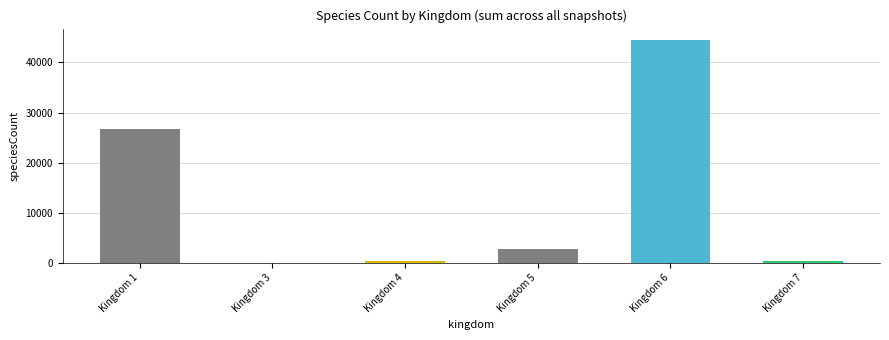

Which label corresponds to the largest value in the chart?

Kingdom 6